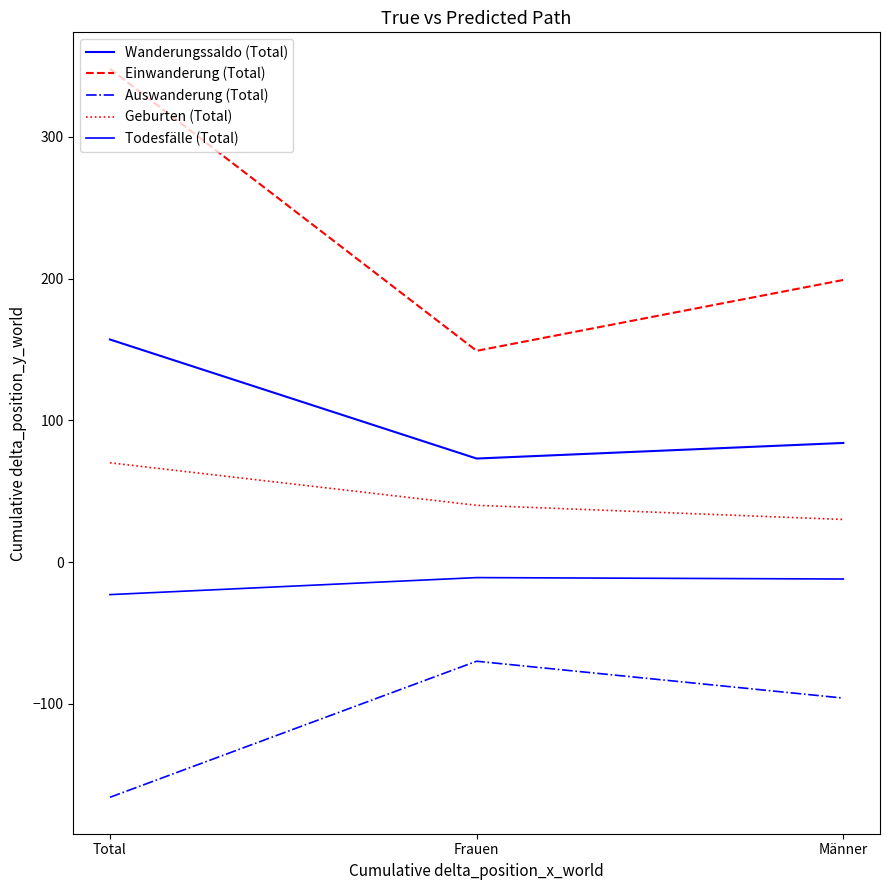

Is this an area chart (filled region under the line)?

No